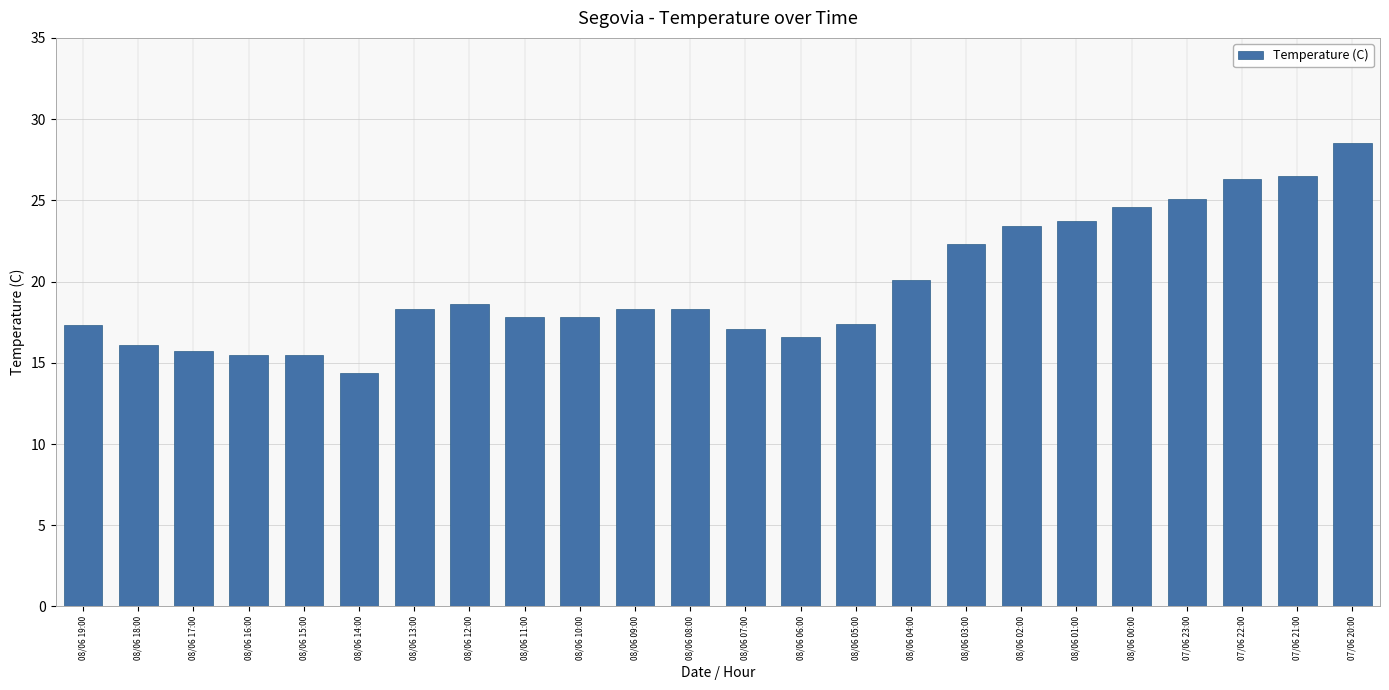

Which category has the highest value across all series?

07/06 20:00